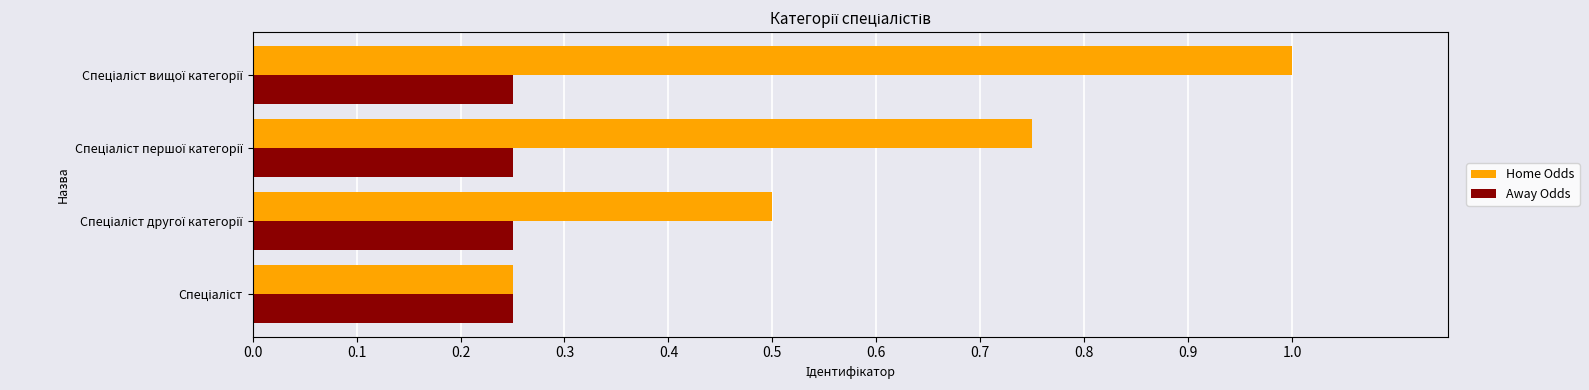

At how many categories does at least one series exceed 0?

4